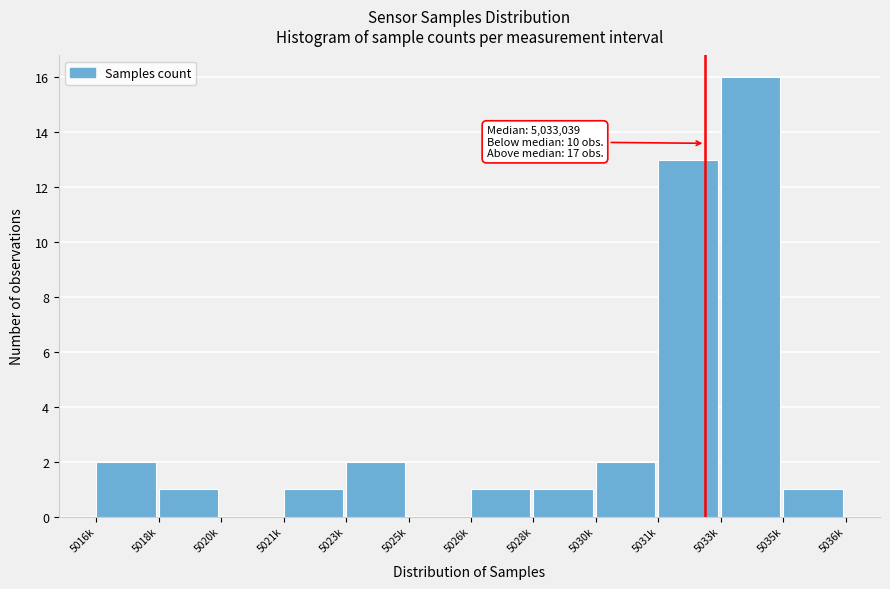

Reading right to left, extract all data points from this chart.

5035k=1	5033k=16	5031k=13	5030k=2	5028k=1	5026k=1	5025k=0	5023k=2	5021k=1	5020k=0	5018k=1	5016k=2